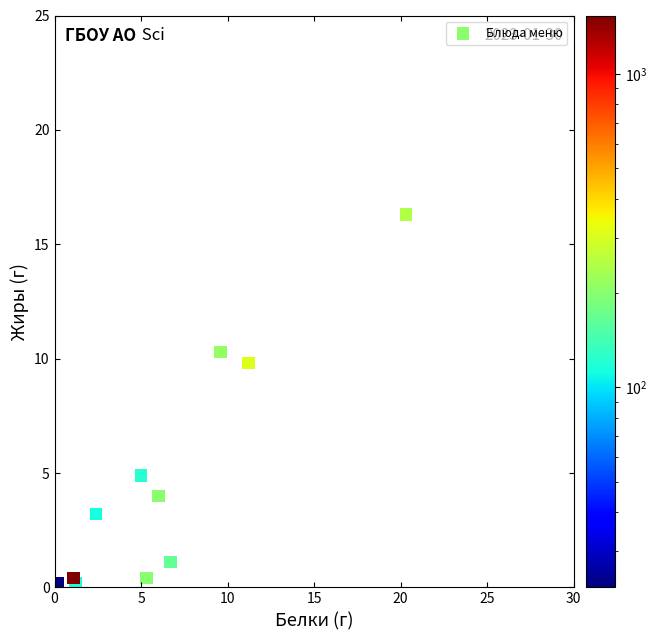

What Y value in the scatter plot is closest to 8?

9.8